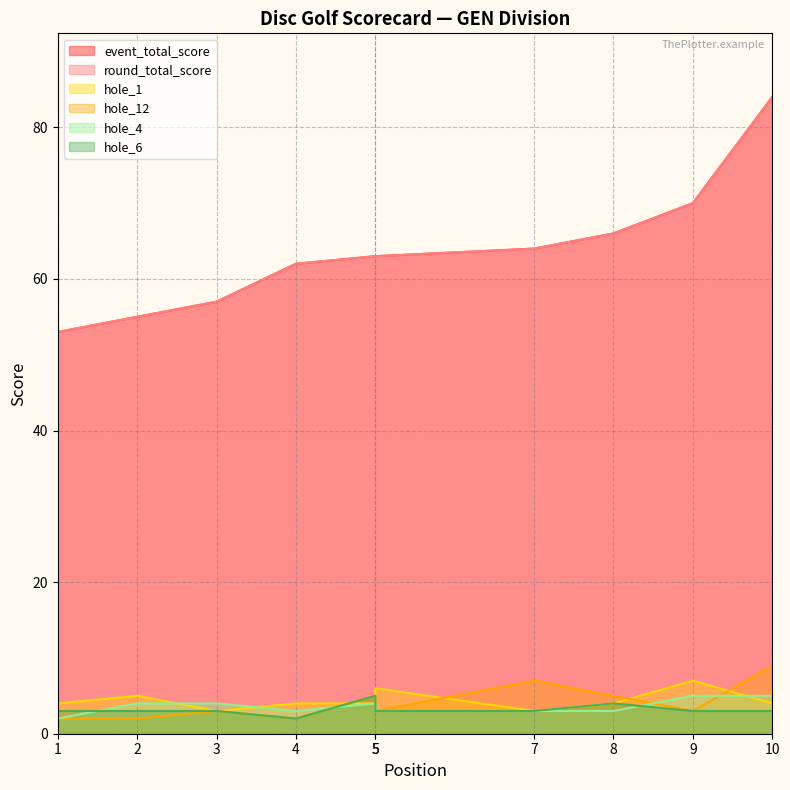

Reading left to right, what are all the values shown in this chart?

event_total_score: 53	55	57	62	63	63	64	66	70	84
round_total_score: 53	55	57	62	63	63	64	66	70	84
hole_1: 4	5	3	4	4	6	3	4	7	4
hole_12: 2	2	3	2	5	3	7	5	3	9
hole_4: 2	4	4	3	4	3	3	3	5	5
hole_6: 3	3	3	2	5	3	3	4	3	3